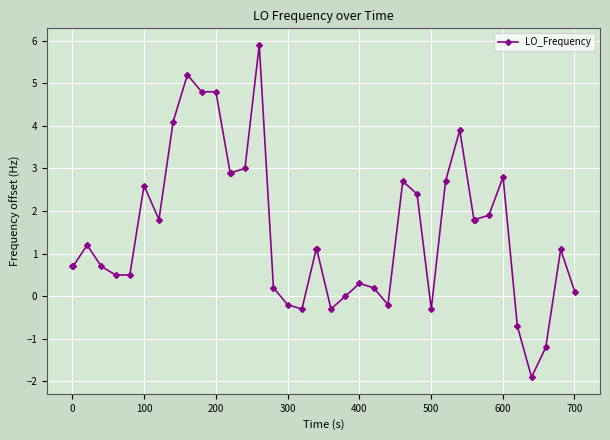

True or false: the data has more than 2 interior local peaks.

True